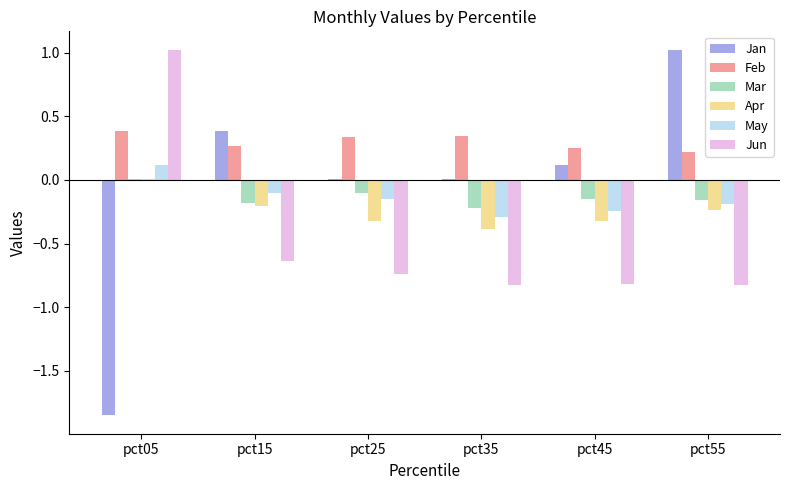

How many data points in Apr are above 0?

1